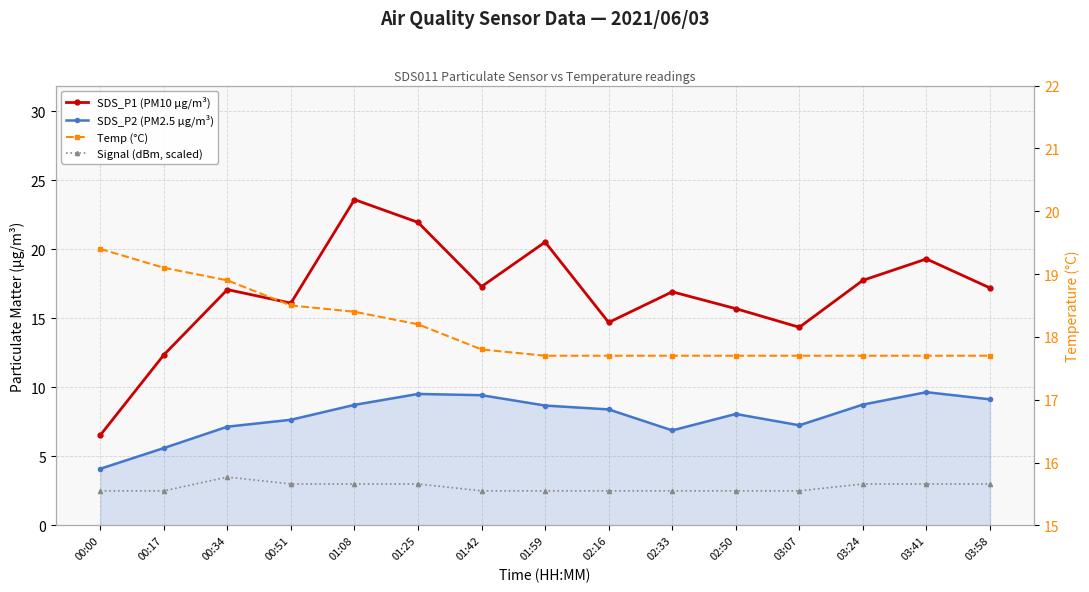

How many values in the SDS_P2 (PM2.5 µg/m³) series are below 8?

6